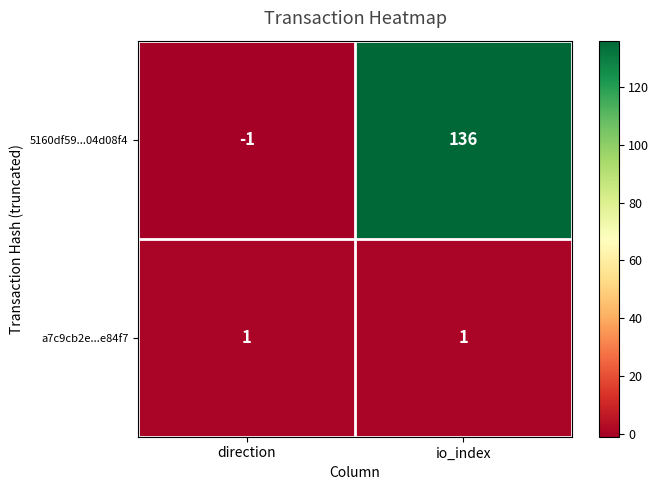

Reading left to right, list all the values displayed in this chart.

5160df59...04d08f4: -1	136
a7c9cb2e...e84f7: 1	1